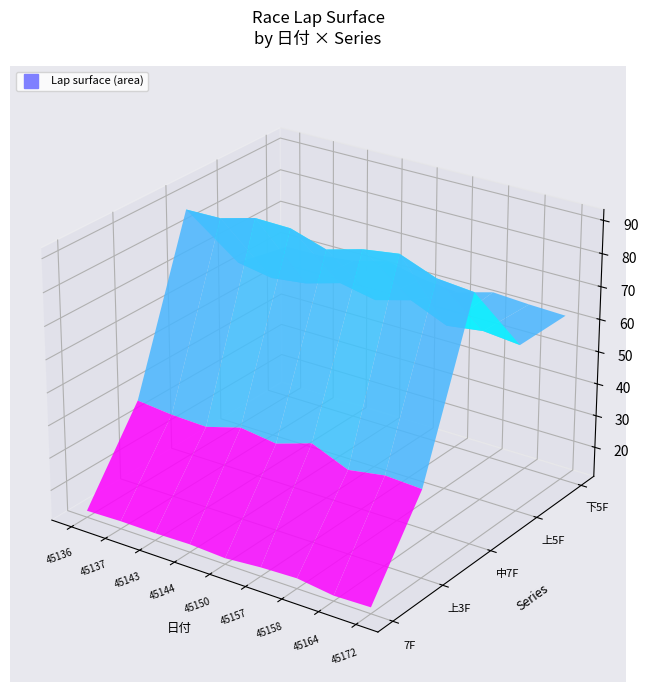

Reading left to right, extract all data points from this chart.

7F: 12.8	13.1	13.0	13.2	12.6	13.5	13.9	12.4	12.7
上3F: 37.5	36.4	36.0	39.1	37.6	41.1	36.5	38.3	37.7
中7F: 87.5	87.7	90.6	90.4	87.0	90.0	91.6	87.4	86.4
上5F: 62.9	61.0	62.3	65.4	63.2	66.2	61.5	63.0	61.9
下5F: 59.5	59.7	60.9	63.7	61.2	60.0	63.0	62.3	61.9